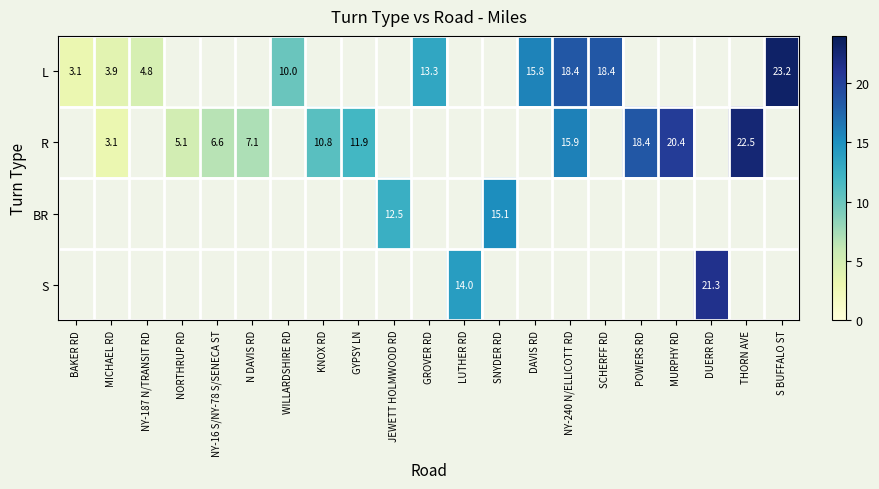

Is it true that R equals 32.5 at POWERS RD?

False